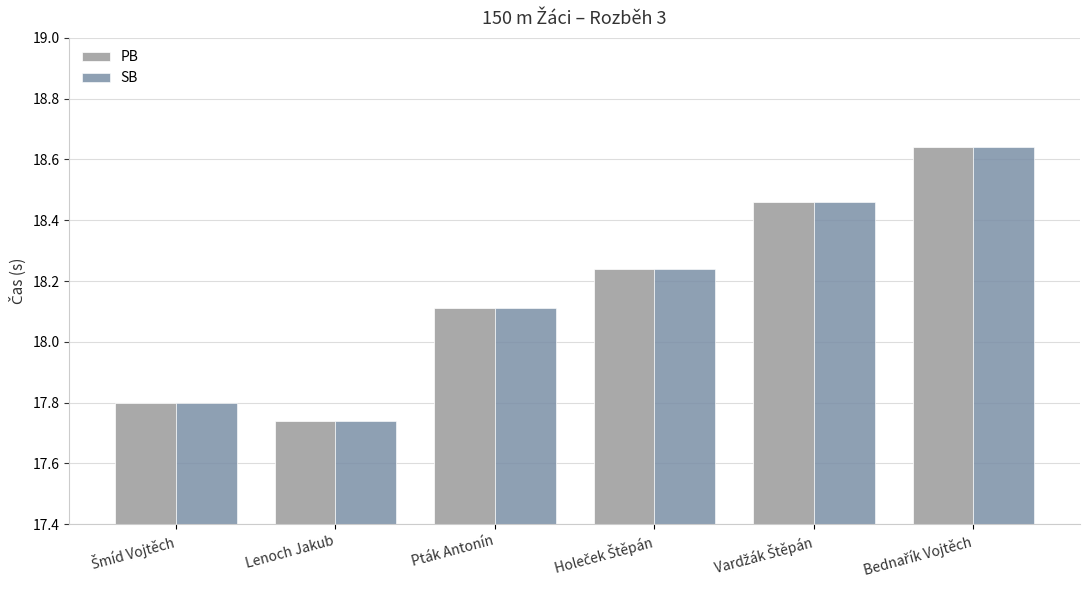

At how many categories does at least one series exceed 17?

6